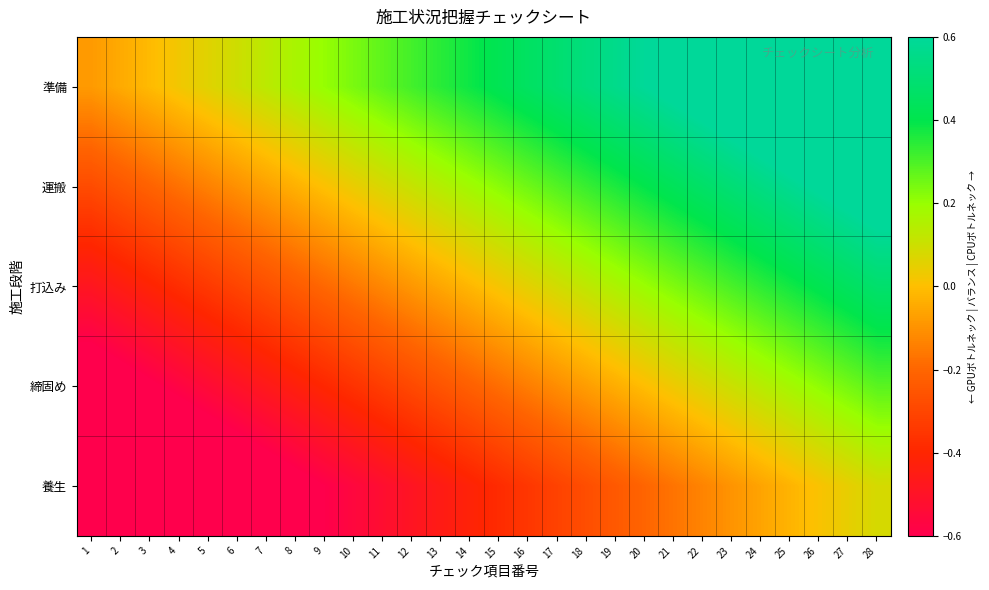

Reading right to left, what are all the values shown in this chart?

準備: 28=0.9	27=0.8	26=0.8	25=0.8	24=0.7	23=0.7	22=0.7	21=0.6	20=0.6	19=0.6	18=0.5	17=0.5	16=0.5	15=0.4	14=0.4	13=0.3	12=0.3	11=0.3	10=0.2	9=0.2	8=0.2	7=0.1	6=0.1	5=0.1	4=0.0	3=-0.0	2=-0.0	1=-0.1
運搬: 28=0.7	27=0.6	26=0.6	25=0.6	24=0.5	23=0.5	22=0.5	21=0.4	20=0.4	19=0.4	18=0.3	17=0.3	16=0.3	15=0.2	14=0.2	13=0.1	12=0.1	11=0.1	10=0.0	9=0.0	8=-0.0	7=-0.1	6=-0.1	5=-0.1	4=-0.2	3=-0.2	2=-0.2	1=-0.3
打込み: 28=0.5	27=0.4	26=0.4	25=0.4	24=0.3	23=0.3	22=0.3	21=0.2	20=0.2	19=0.2	18=0.1	17=0.1	16=0.1	15=0.0	14=-0.0	13=-0.1	12=-0.1	11=-0.1	10=-0.2	9=-0.2	8=-0.2	7=-0.3	6=-0.3	5=-0.3	4=-0.4	3=-0.4	2=-0.4	1=-0.5
締固め: 28=0.3	27=0.2	26=0.2	25=0.2	24=0.1	23=0.1	22=0.1	21=0.0	20=-0.0	19=-0.0	18=-0.1	17=-0.1	16=-0.1	15=-0.2	14=-0.2	13=-0.3	12=-0.3	11=-0.3	10=-0.4	9=-0.4	8=-0.4	7=-0.5	6=-0.5	5=-0.5	4=-0.6	3=-0.6	2=-0.6	1=-0.7
養生: 28=0.1	27=0.0	26=0.0	25=-0.0	24=-0.1	23=-0.1	22=-0.1	21=-0.2	20=-0.2	19=-0.2	18=-0.3	17=-0.3	16=-0.3	15=-0.4	14=-0.4	13=-0.5	12=-0.5	11=-0.5	10=-0.6	9=-0.6	8=-0.6	7=-0.7	6=-0.7	5=-0.7	4=-0.8	3=-0.8	2=-0.8	1=-0.9